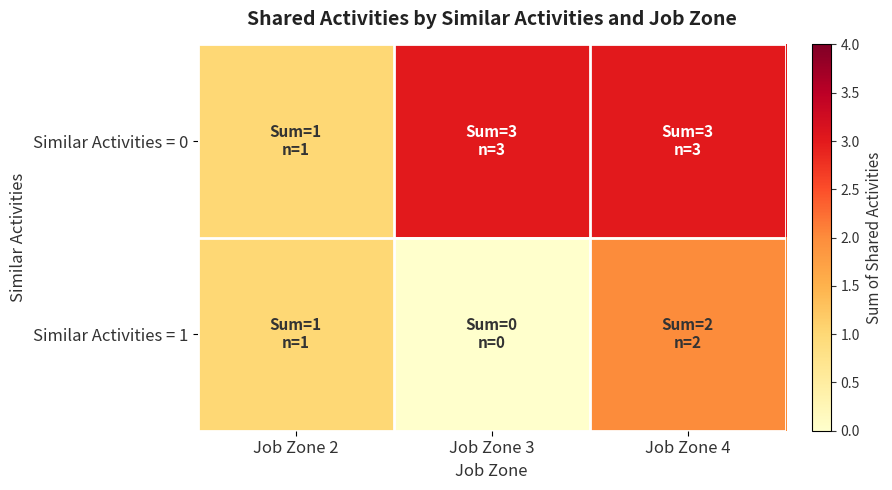

Which series has the widest spread of values?

Similar Activities = 0